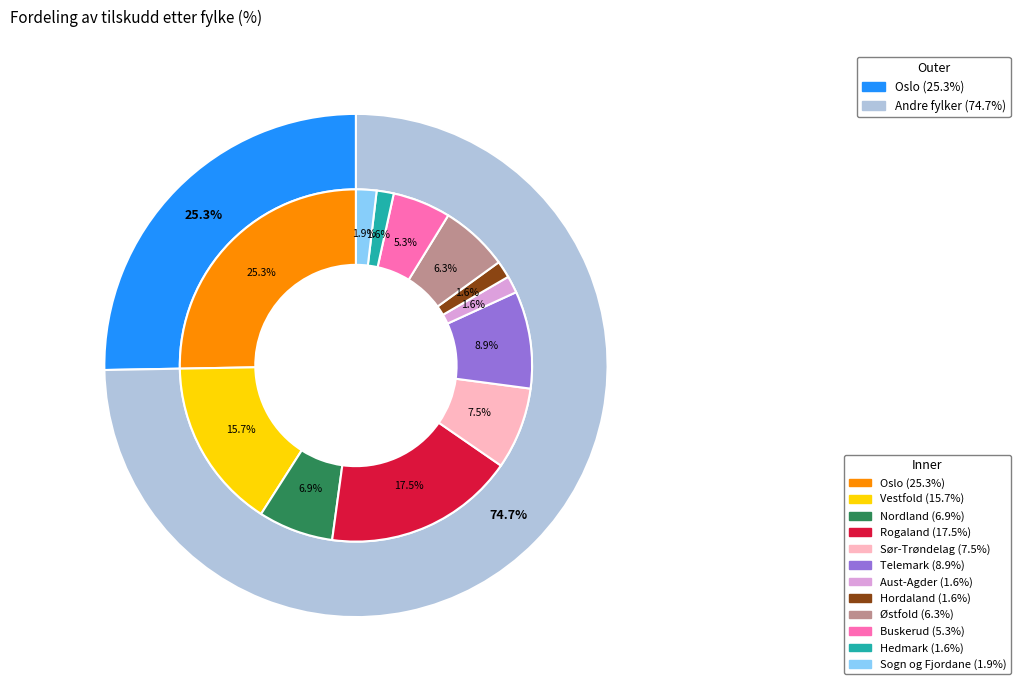

Does Buskerud account for over 50% of the chart?

No